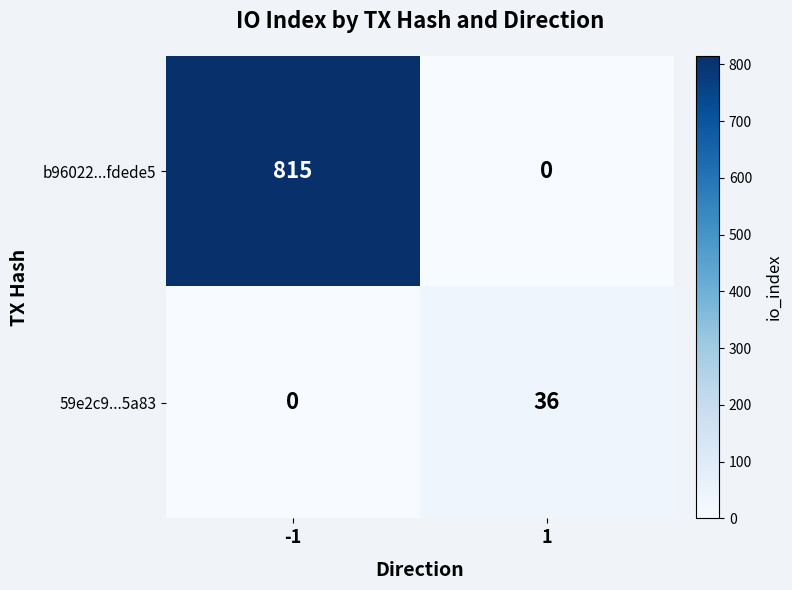

True or false: 59e2c9...5a83 has a value of 0 at -1.

True